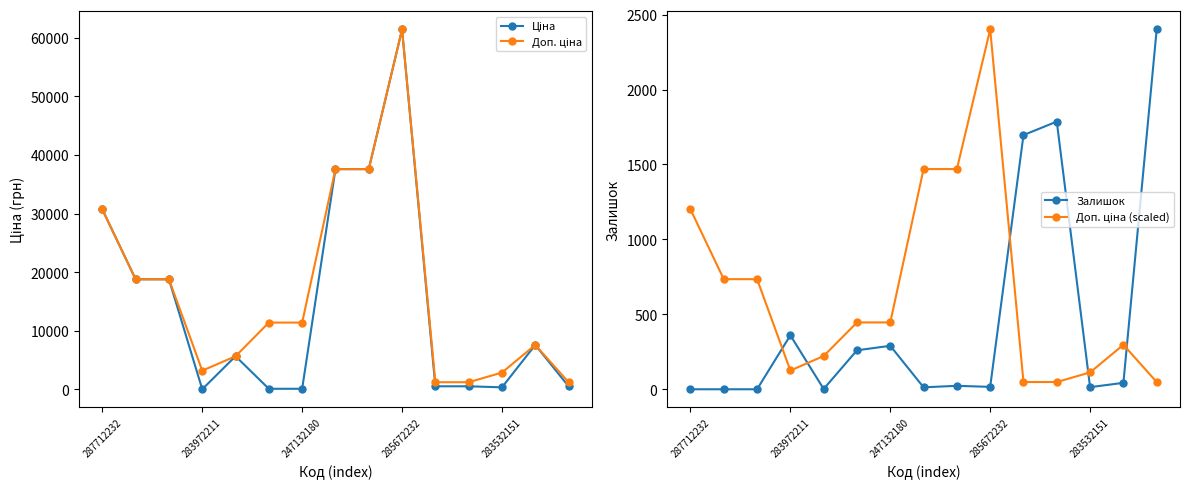

At how many categories does at least one series exceed 30067?

4